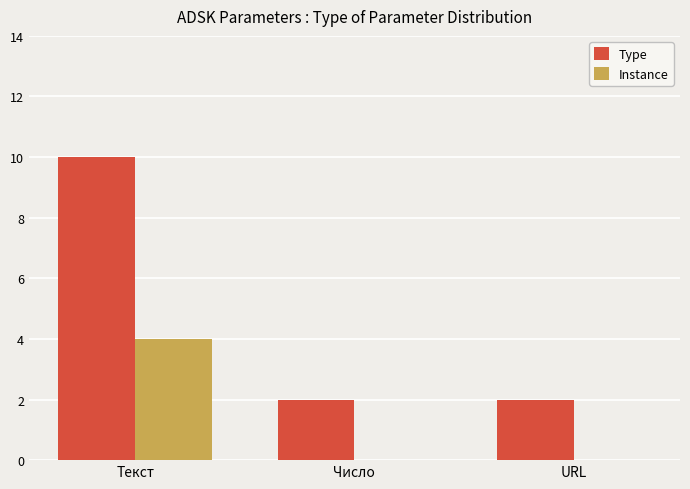

Which series has the largest range (max minus min)?

Type